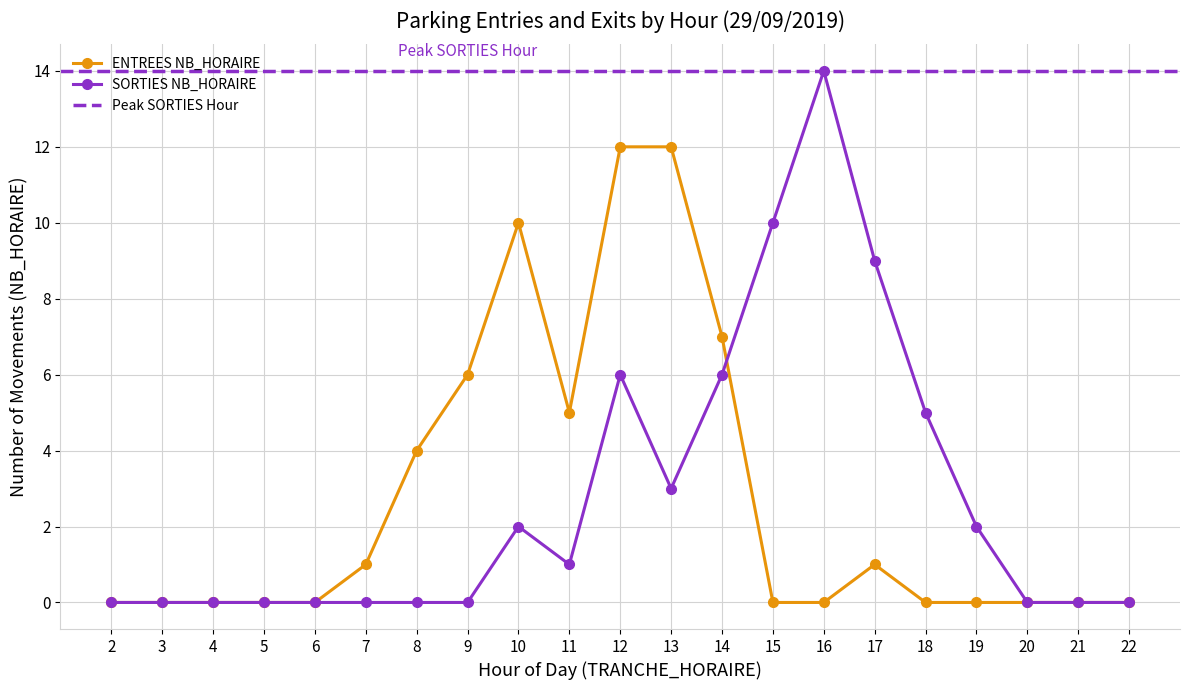

List the labels in order of ENTREES NB_HORAIRE value, largest first.

12, 13, 10, 14, 9, 11, 8, 7, 17, 2, 3, 4, 5, 6, 15, 16, 18, 19, 20, 21, 22